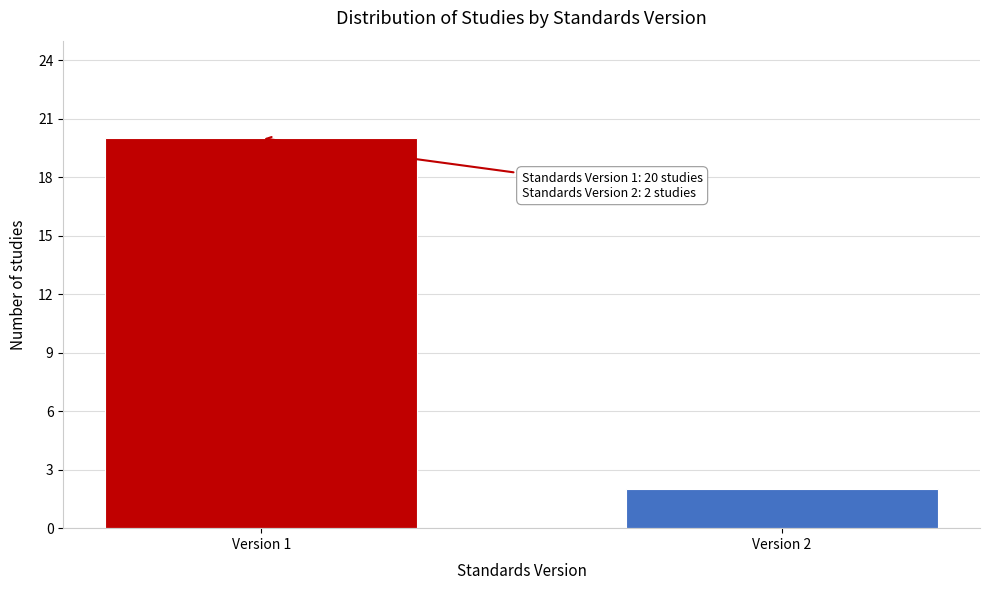

Reading right to left, what are all the values shown in this chart?

Version 2=2	Version 1=20